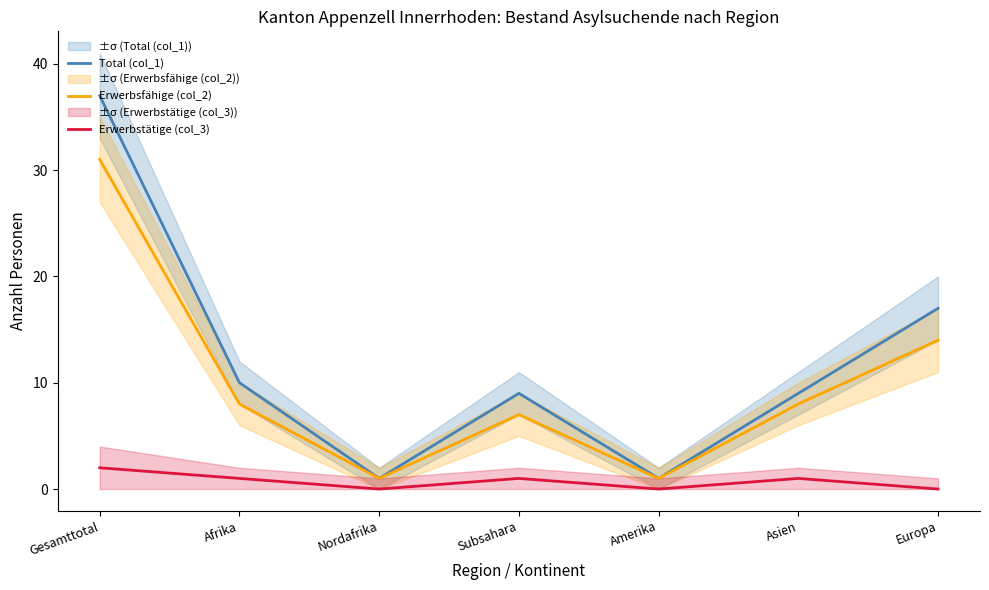

Reading left to right, extract all data points from this chart.

Total (col_1): 37	10	1	9	1	9	17
Erwerbsfähige (col_2): 31	8	1	7	1	8	14
Erwerbstätige (col_3): 2	1	0	1	0	1	0